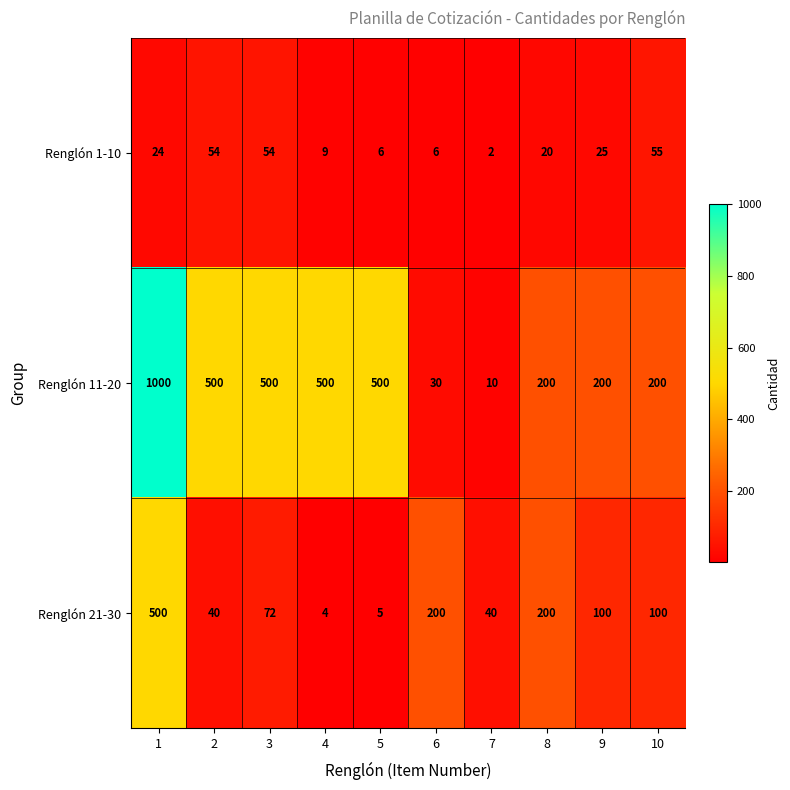

Count the Renglón 11-20 values in the range 200 to 500.

7